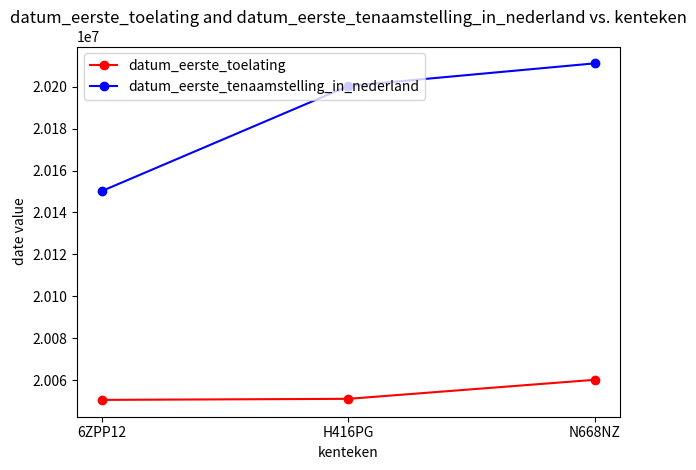

Rank the series by their average value, from lowest to highest.

datum_eerste_toelating, datum_eerste_tenaamstelling_in_nederland